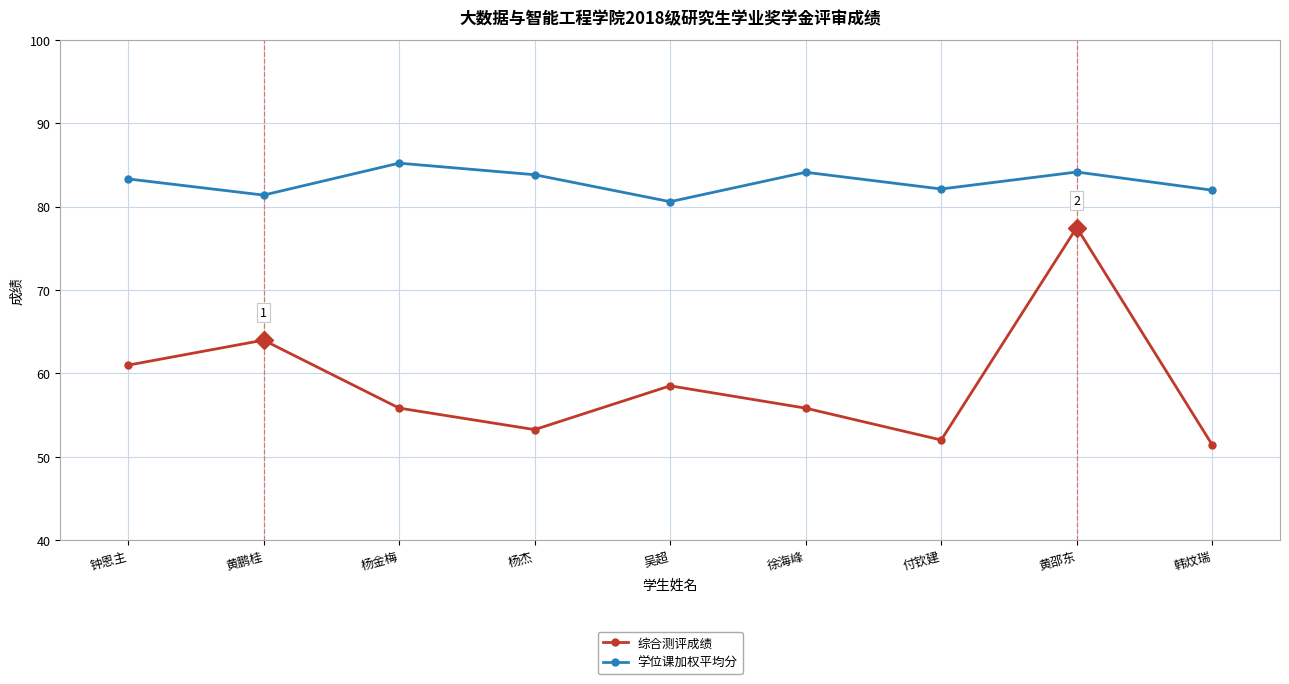

True or false: 学位课加权平均分 and 综合测评成绩 intersect in this chart.

False